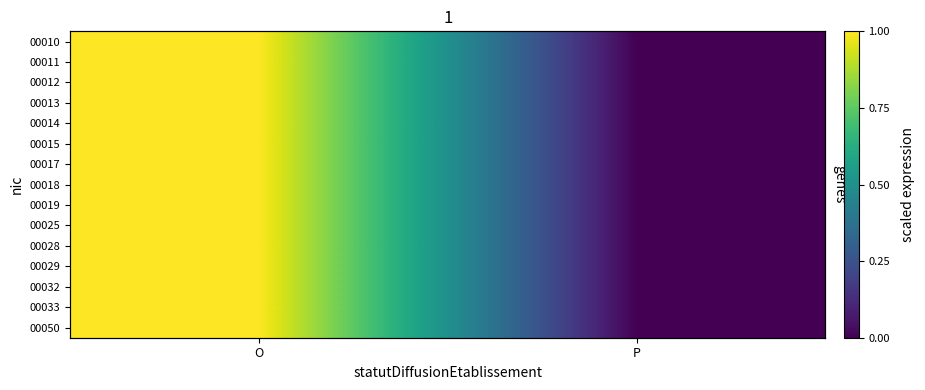

The value of 00028 at P is 0. True or false?

True